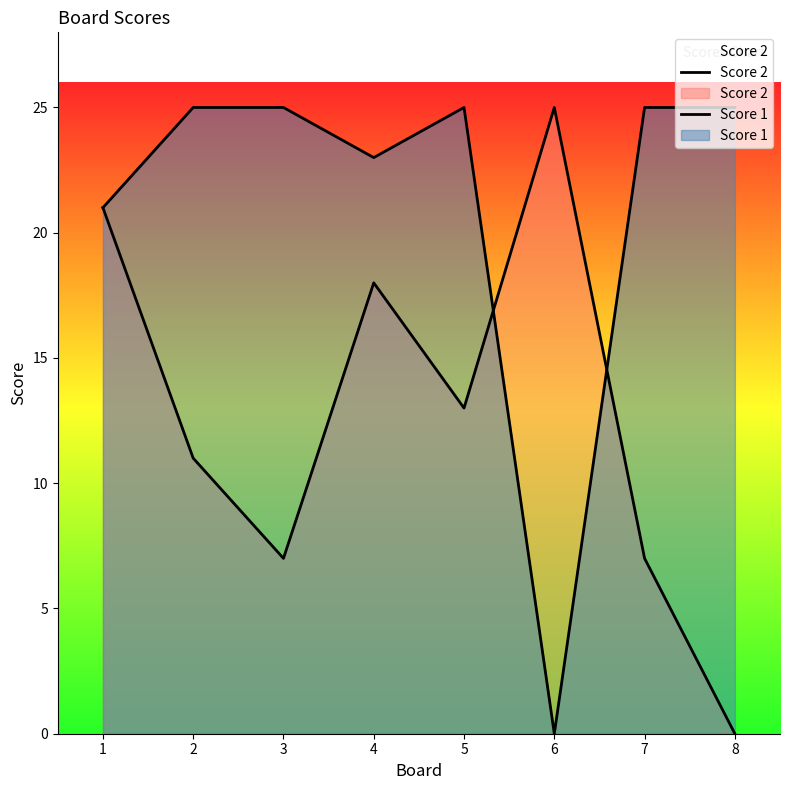

What is the value of the Score 1 point at the 3rd from the left?

25